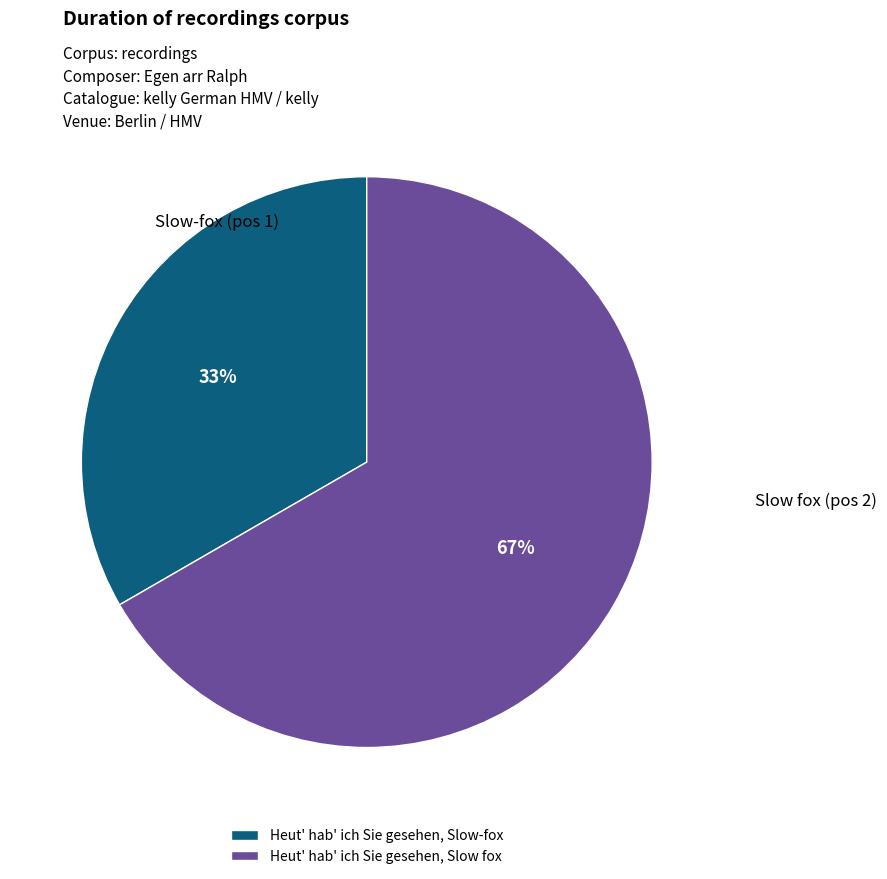

Between Heut' hab' ich Sie gesehen, Slow-fox and Heut' hab' ich Sie gesehen, Slow fox, which is larger?

Heut' hab' ich Sie gesehen, Slow fox